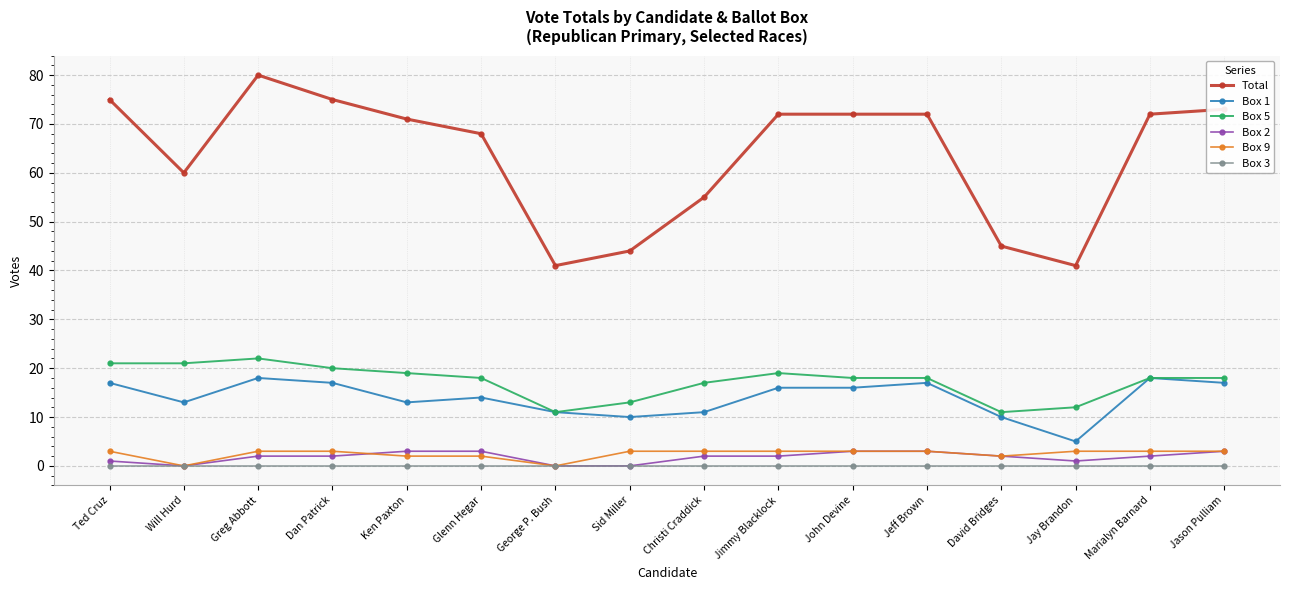

Count the number of categories in the chart.

16